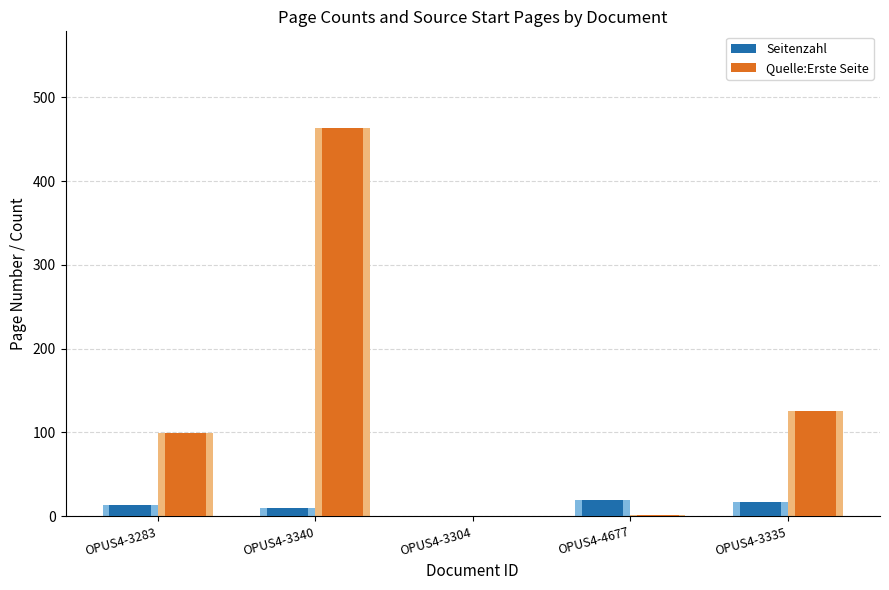

What is the total value across all series at OPUS4-3335?

143